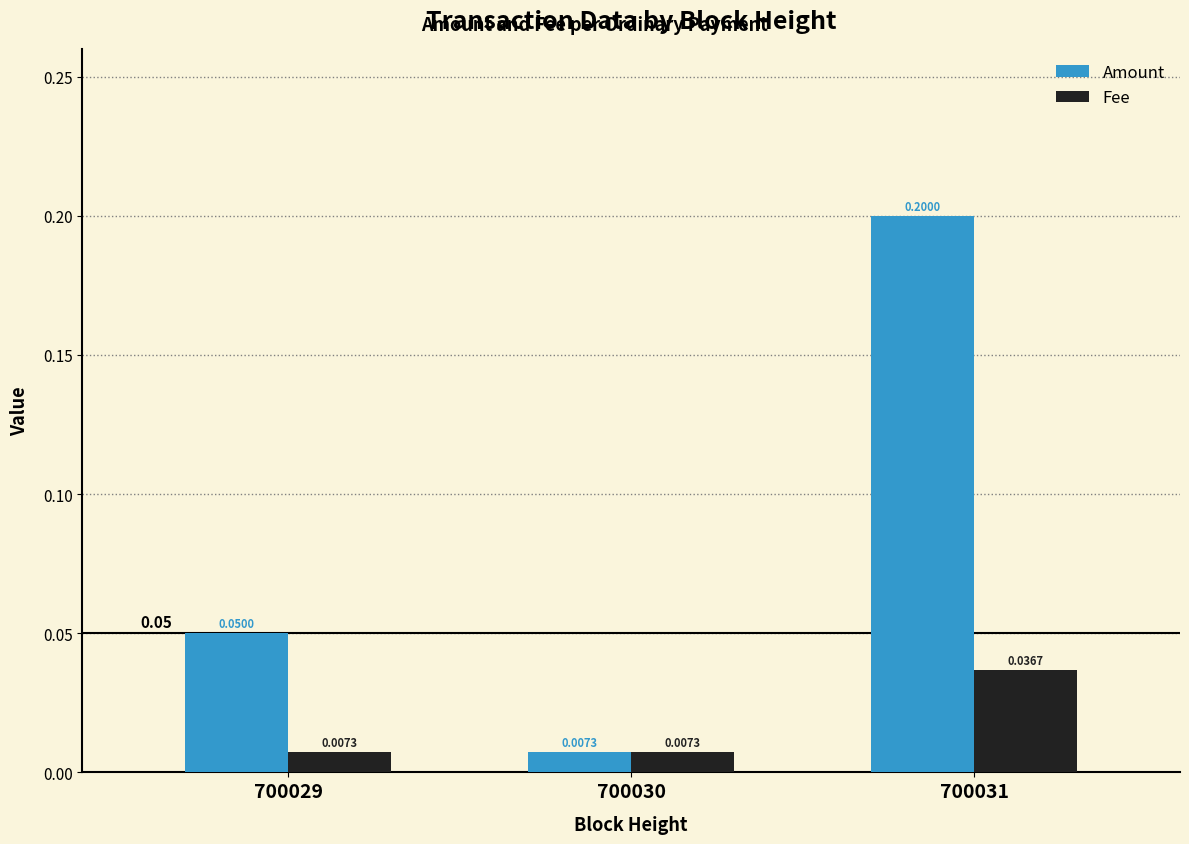

What is the sum of all Amount values?

0.3